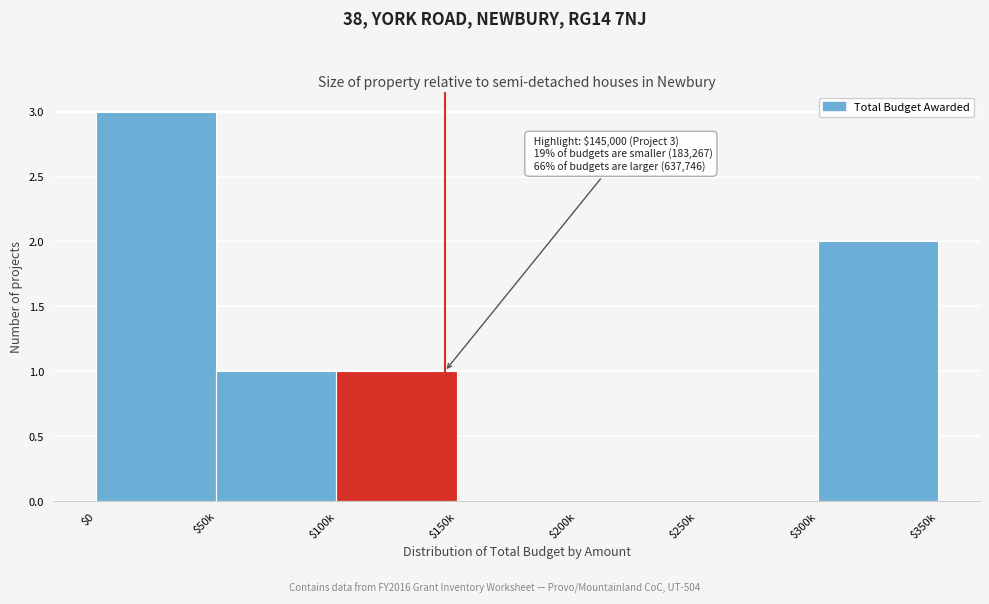

Is it true that the value at $50k is 0?

False